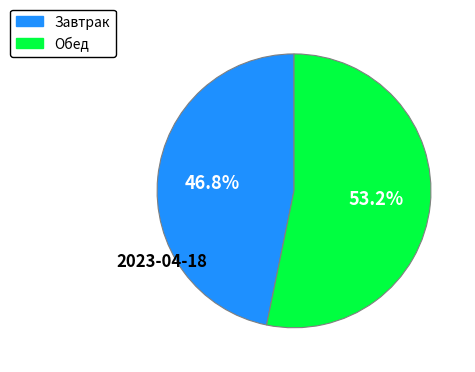

Is it true that Обед is 53% of the pie?

True